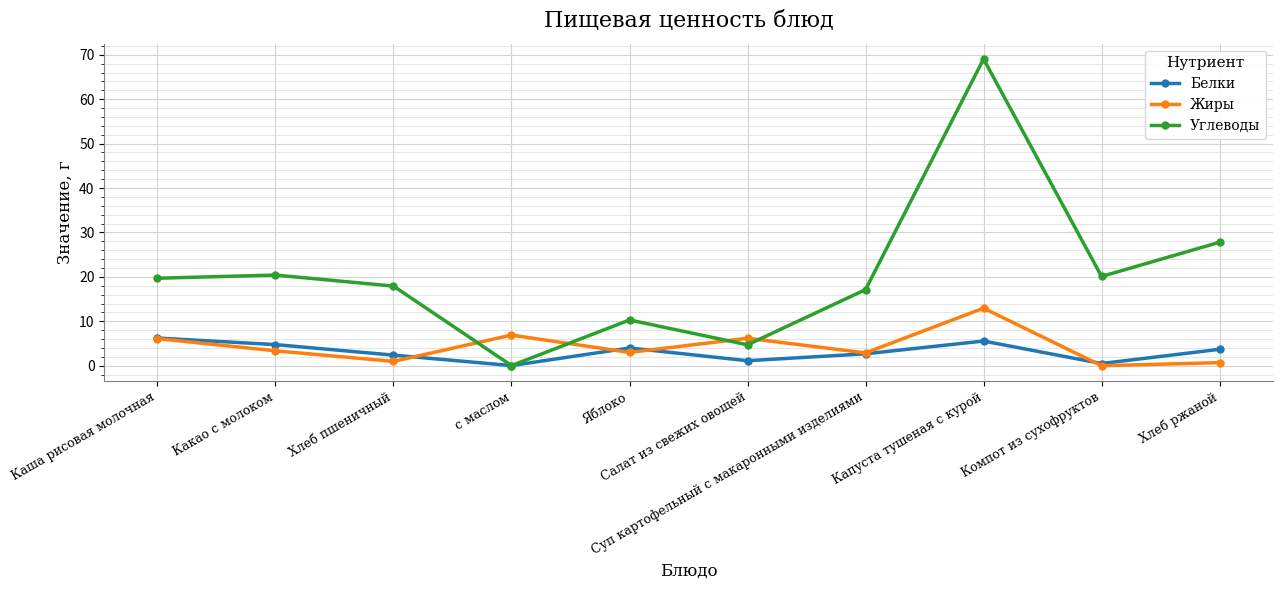

At which category is the sum across all series the highest?

Капуста тушеная с курой